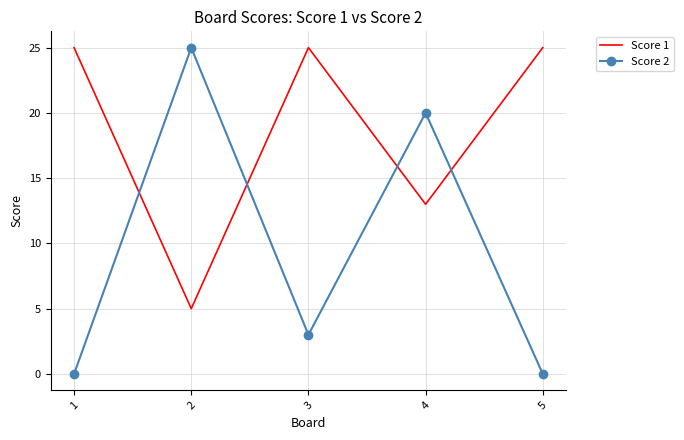

At which label is Score 2 closest to 12?

4